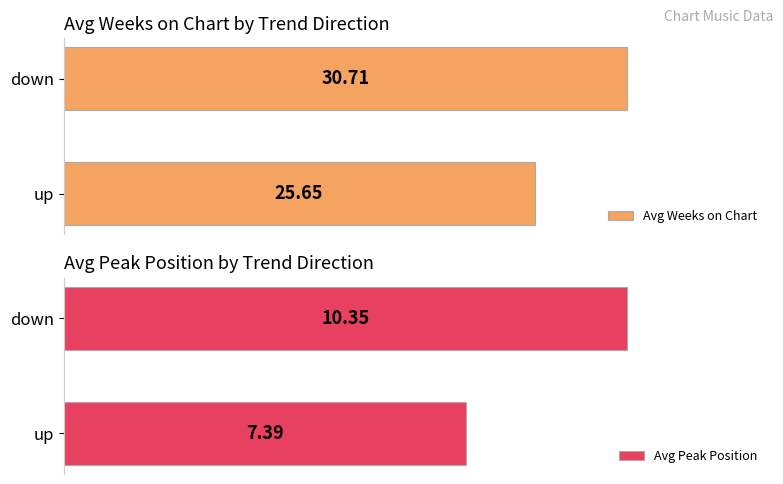

What is the label of the 1st bar from the left?

up